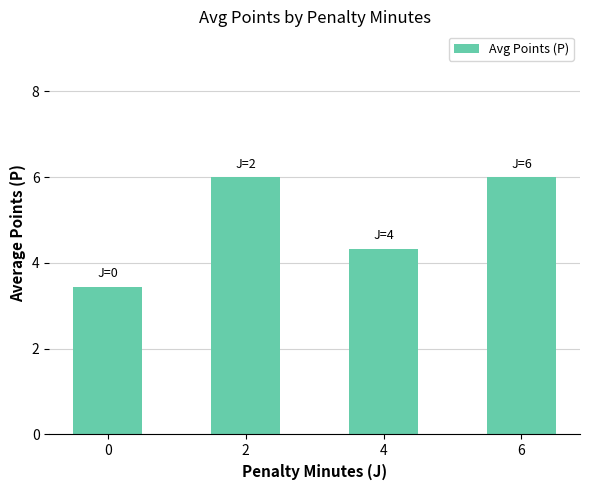

How many values are between 4 and 6?

3